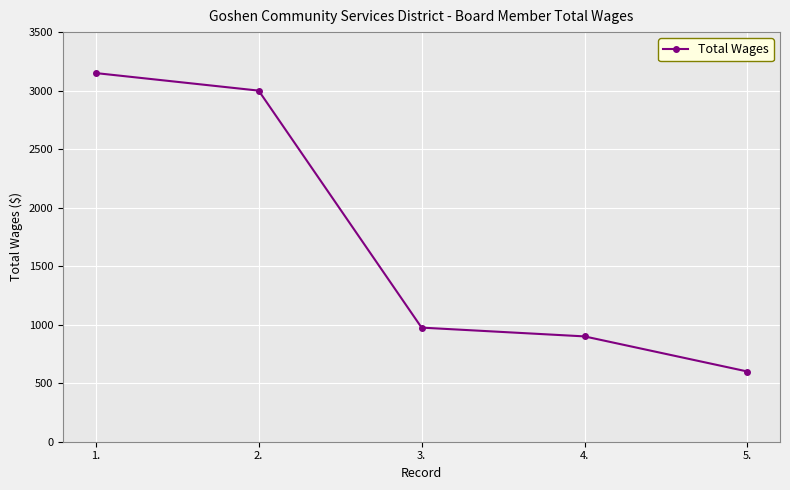

What position from the right is 2.?

4